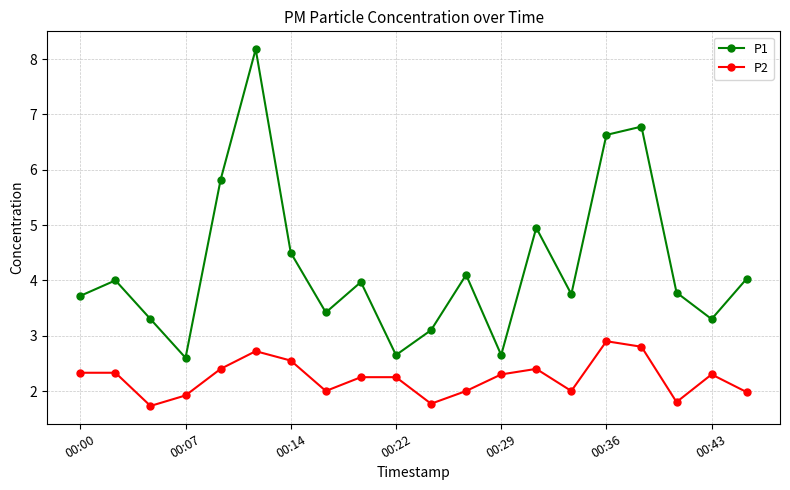

Rank the series by their average value, from highest to lowest.

P1, P2